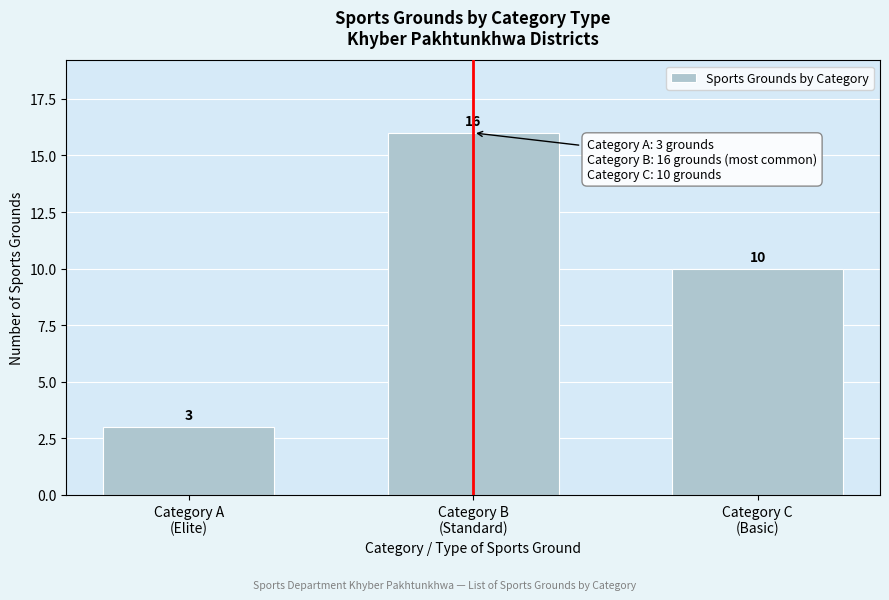

Reading left to right, what are all the values shown in this chart?

3	16	10